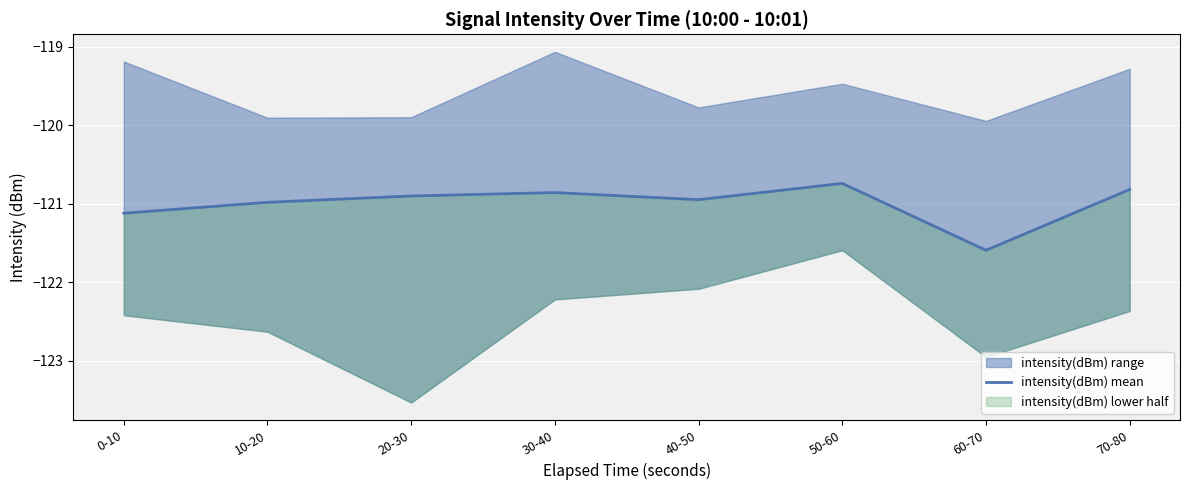

What is the average value?

-121.0